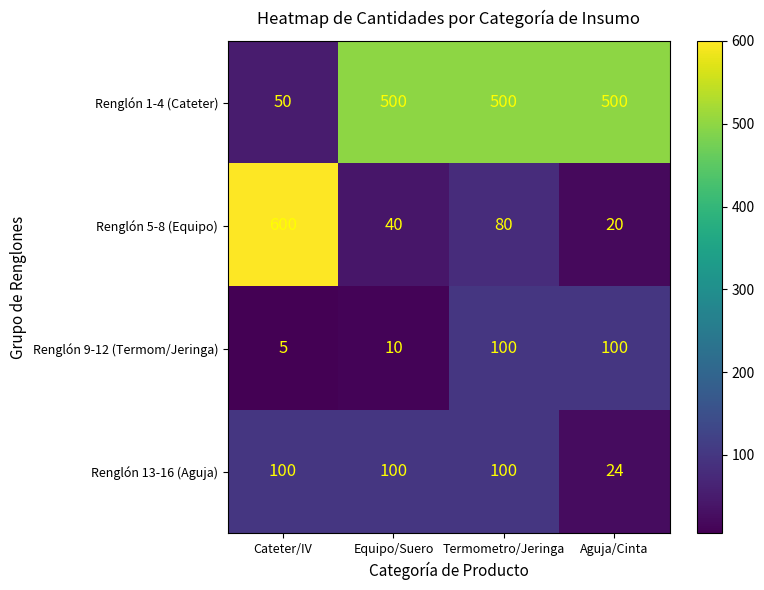

Where is Renglón 9-12 (Termom/Jeringa) nearest to the value 52?

Equipo/Suero